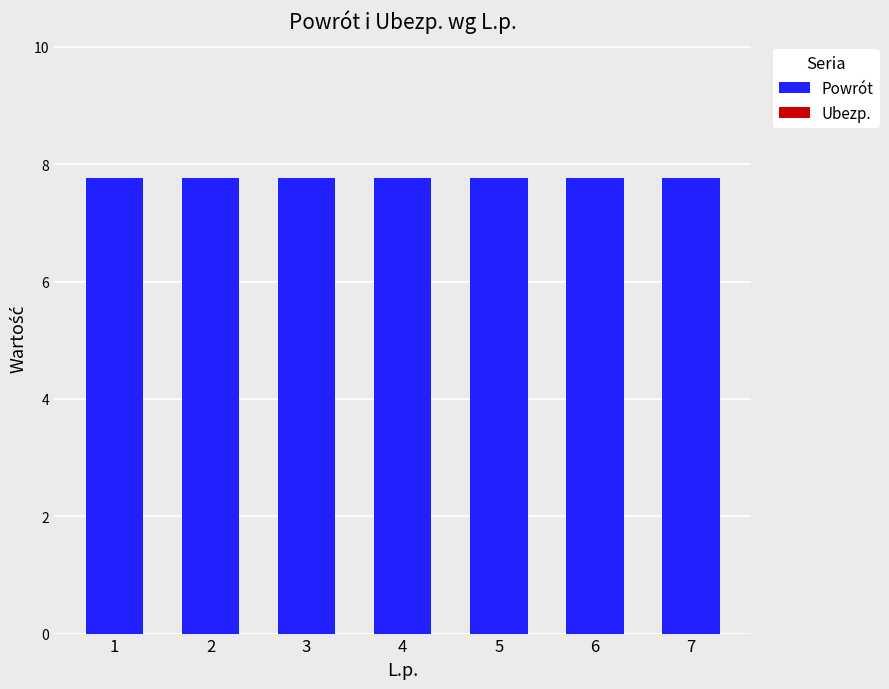

Which series has the largest range (max minus min)?

Powrót